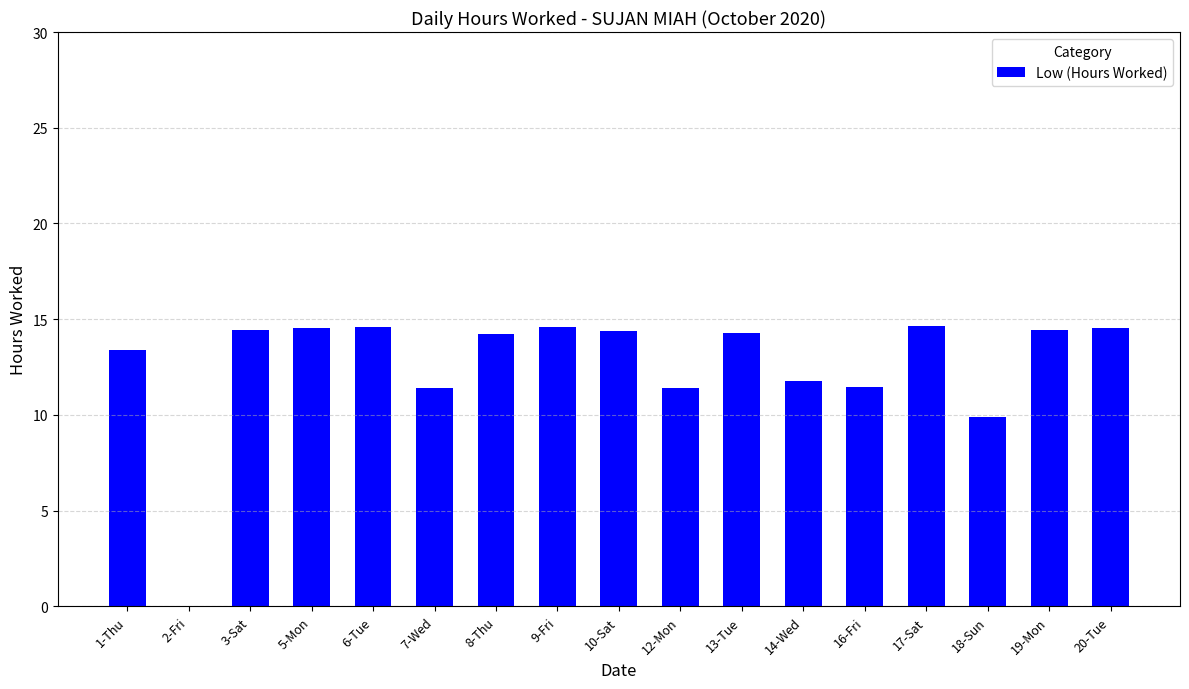

At which label is the value closest to 7?

18-Sun